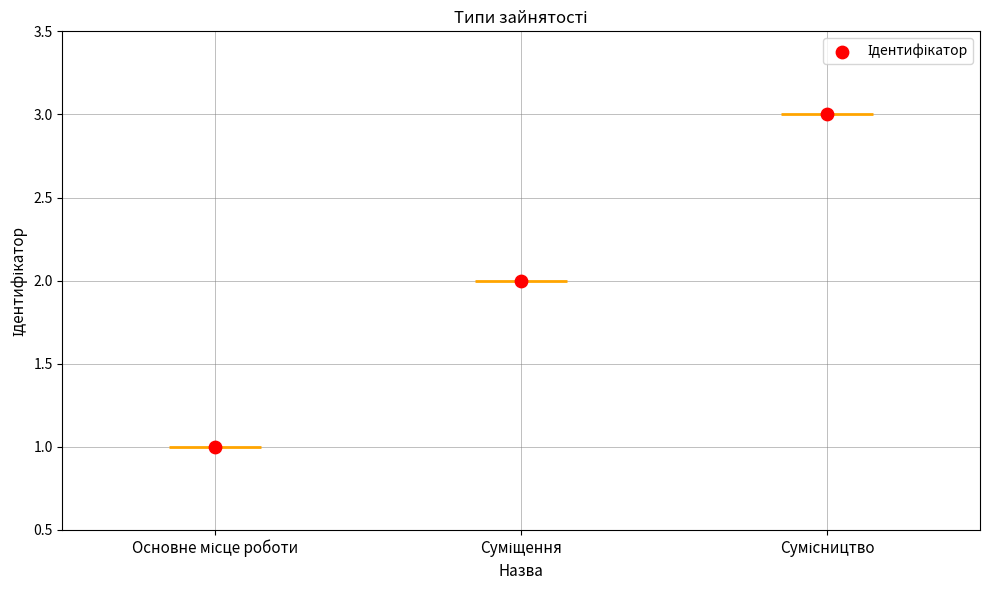

What is the ratio of the value at Основне місце роботи to the value at Суміщення?

0.5